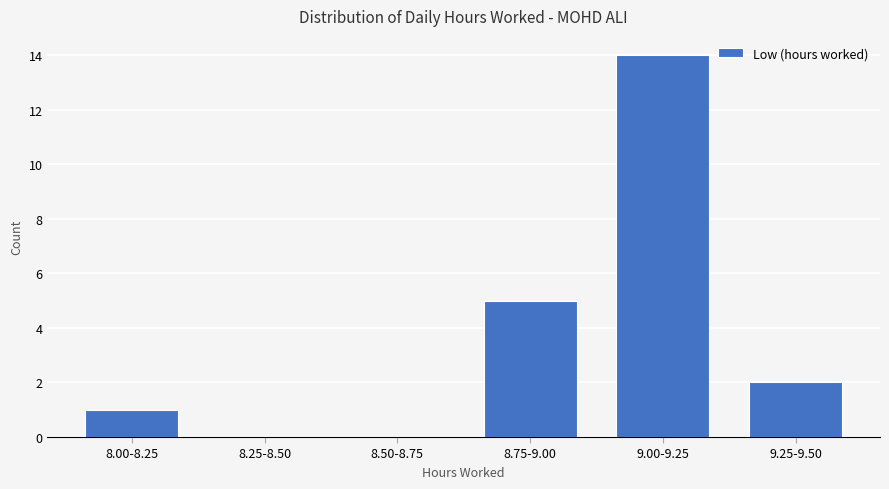

Reading left to right, transcribe all the data shown in this chart.

8.00-8.25=1	8.25-8.50=0	8.50-8.75=0	8.75-9.00=5	9.00-9.25=14	9.25-9.50=2